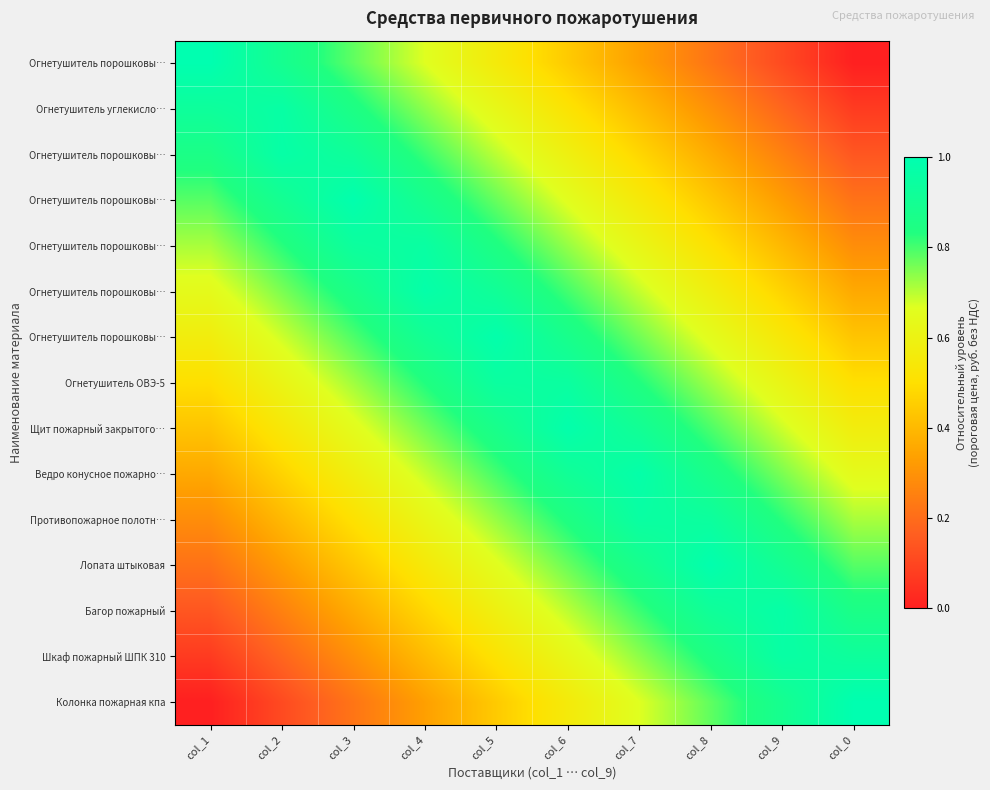

Which has a higher value, col_5 or col_1?

col_1